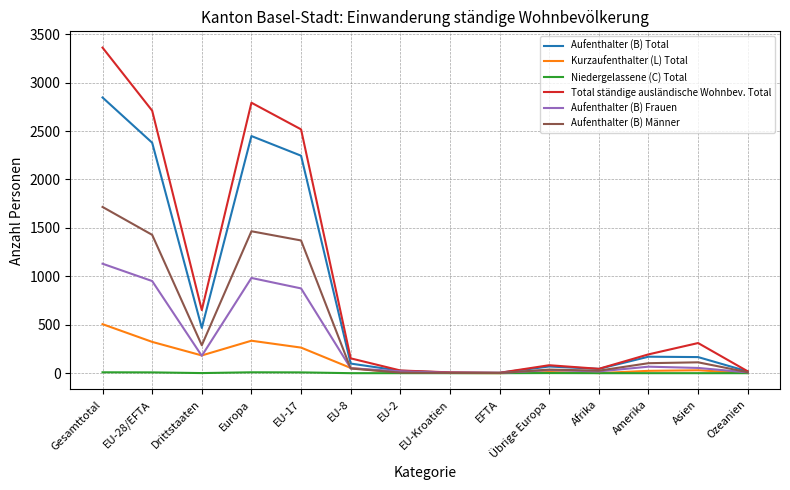

What are all the series names shown in the legend?

Aufenthalter (B) Total, Kurzaufenthalter (L) Total, Niedergelassene (C) Total, Total ständige ausländische Wohnbev. Total, Aufenthalter (B) Frauen, Aufenthalter (B) Männer